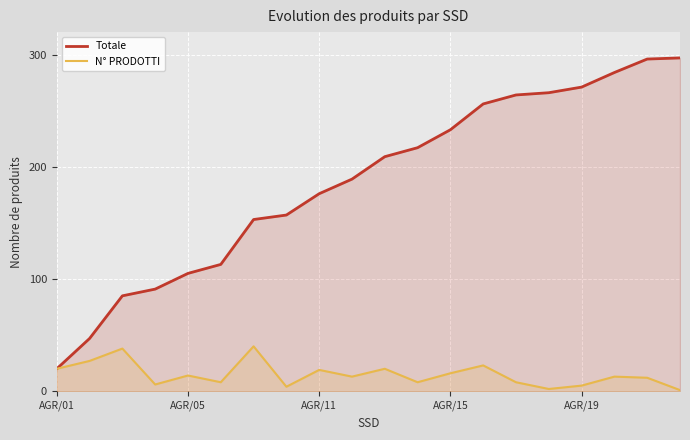

What is the total value across all series at 5?

121